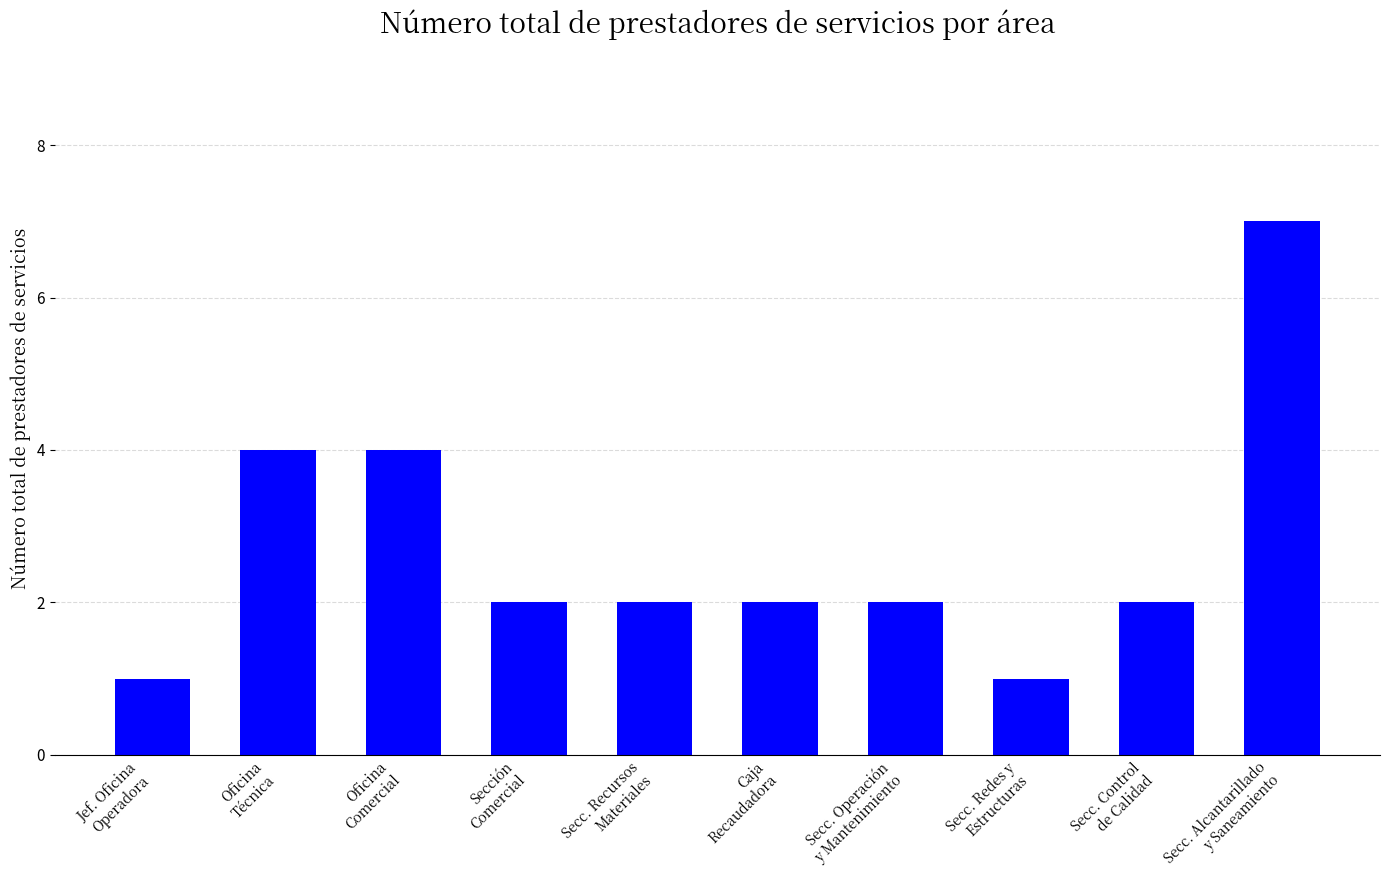

How many categories are shown in the chart?

10